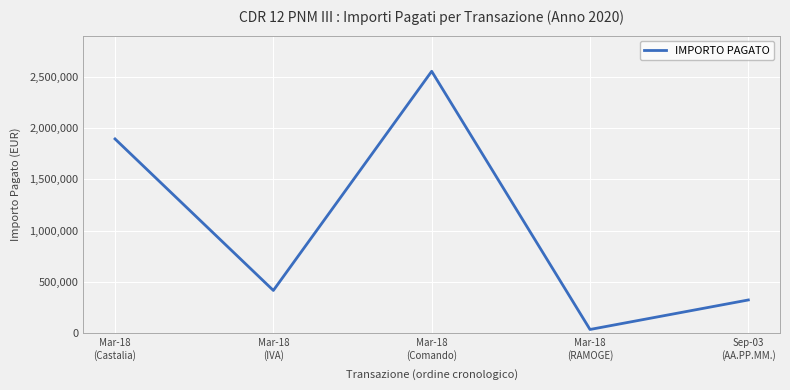

What position from the right is Mar-18
(Castalia)?

5